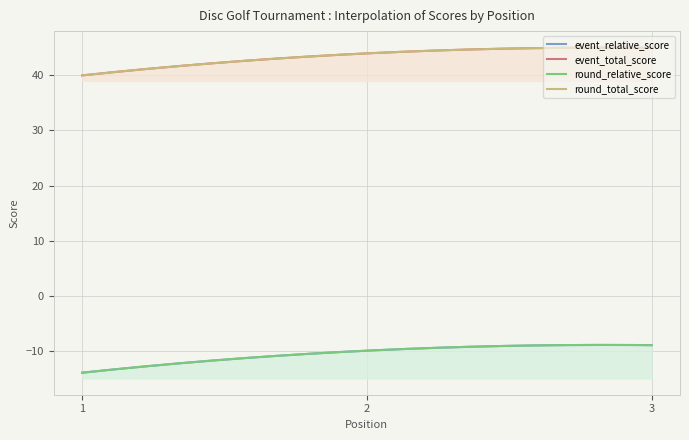

How many categories are shown in the chart?

3